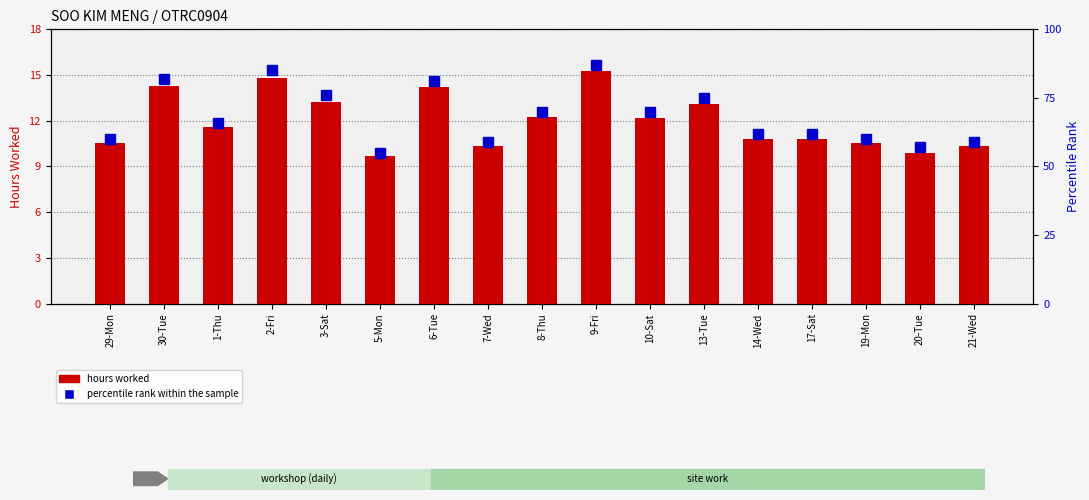

At how many categories does at least one series exceed 16?

17